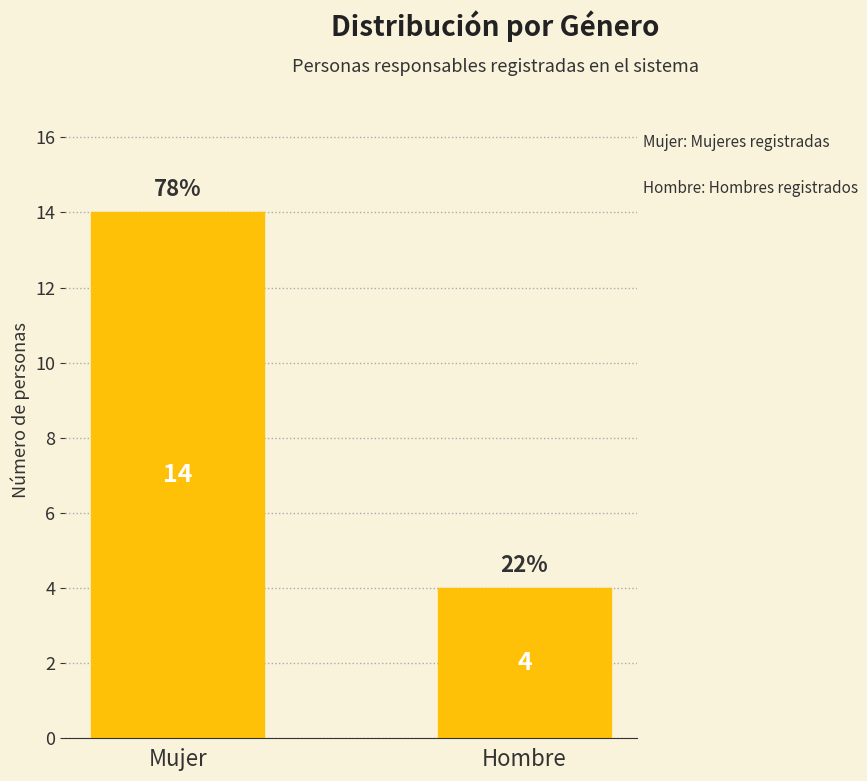

The chart shows a value of 4 at Hombre. True or false?

True